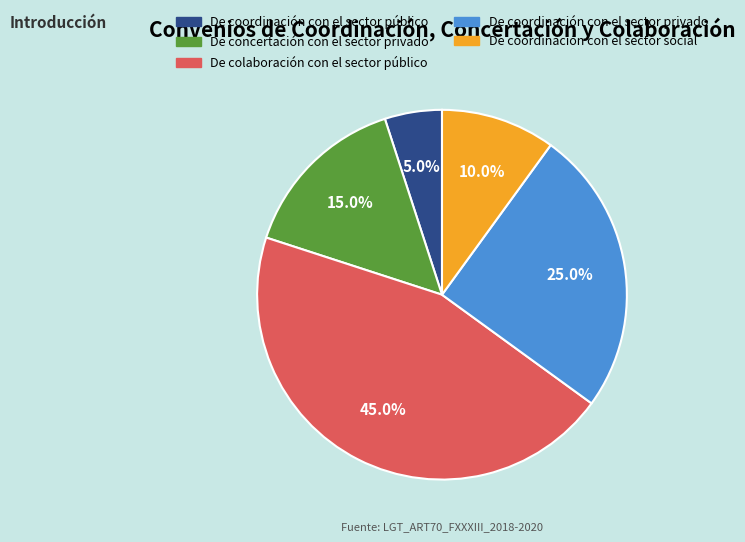

Which slice is the smallest?

De coordinación con el sector público